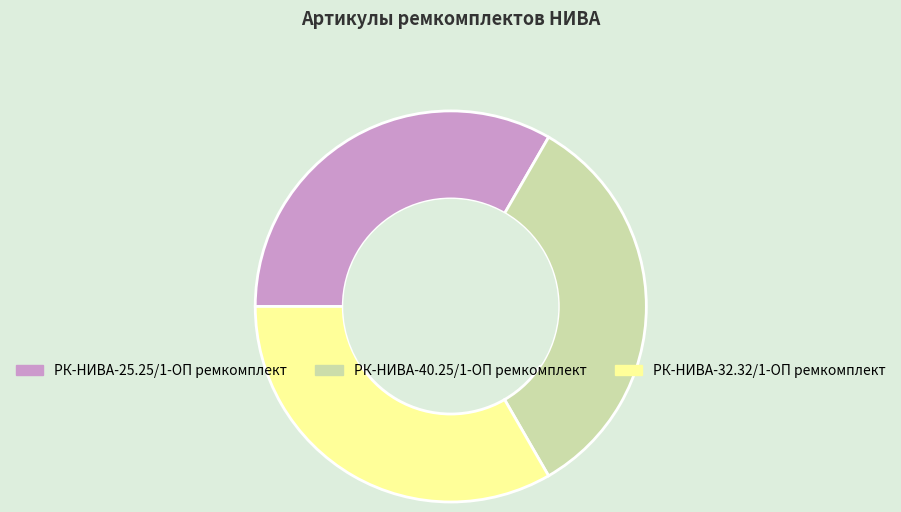

How many segments does this pie chart have?

3